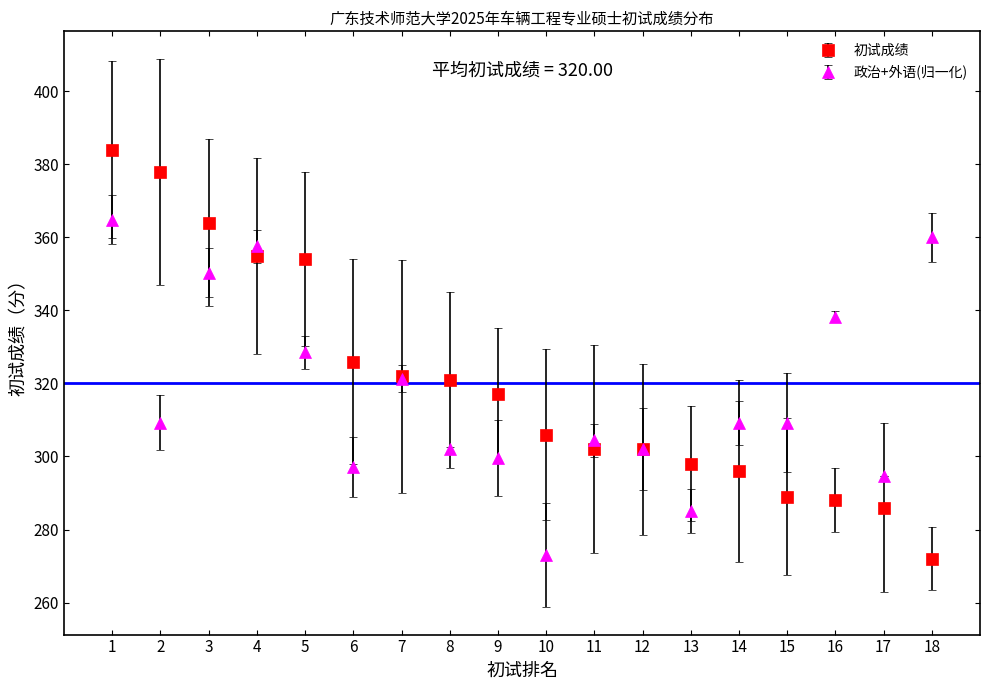

Is the value of 政治+外语(归一化) at 7 greater than the value of 初试成绩 at 3?

No